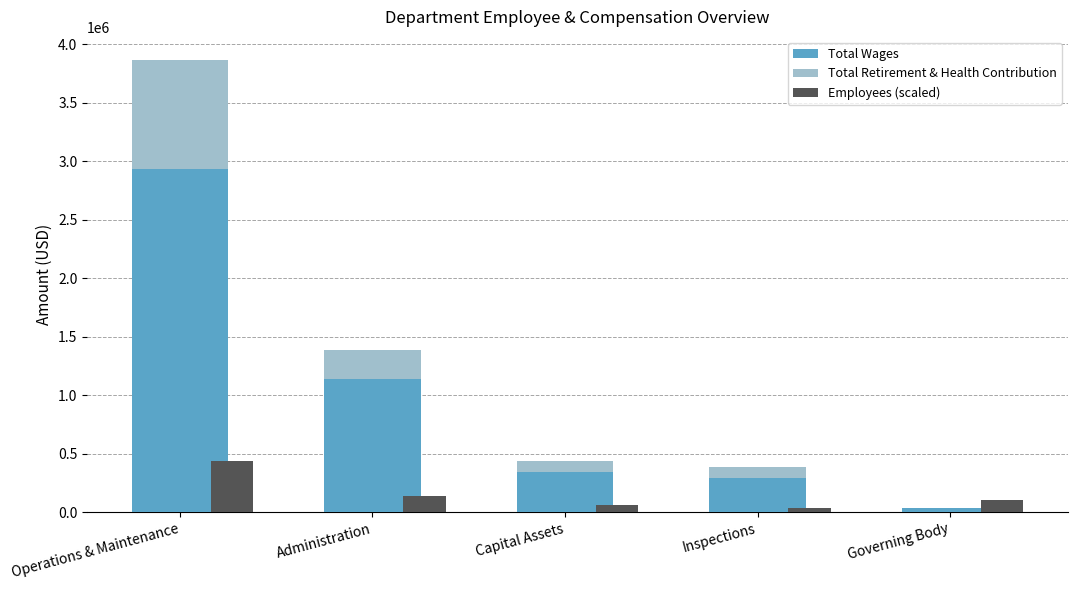

What is the average value of the Total Wages series?

950414.6